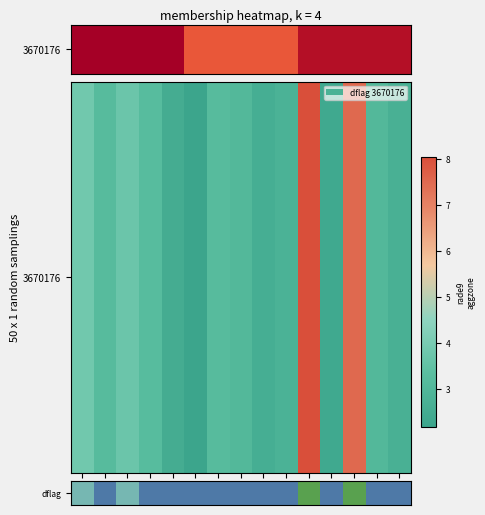

Reading left to right, extract all data points from this chart.

3.9	3.2	3.7	3.3	2.5	2.2	3.2	3.1	2.6	2.8	8.1	2.4	7.5	3.1	2.7